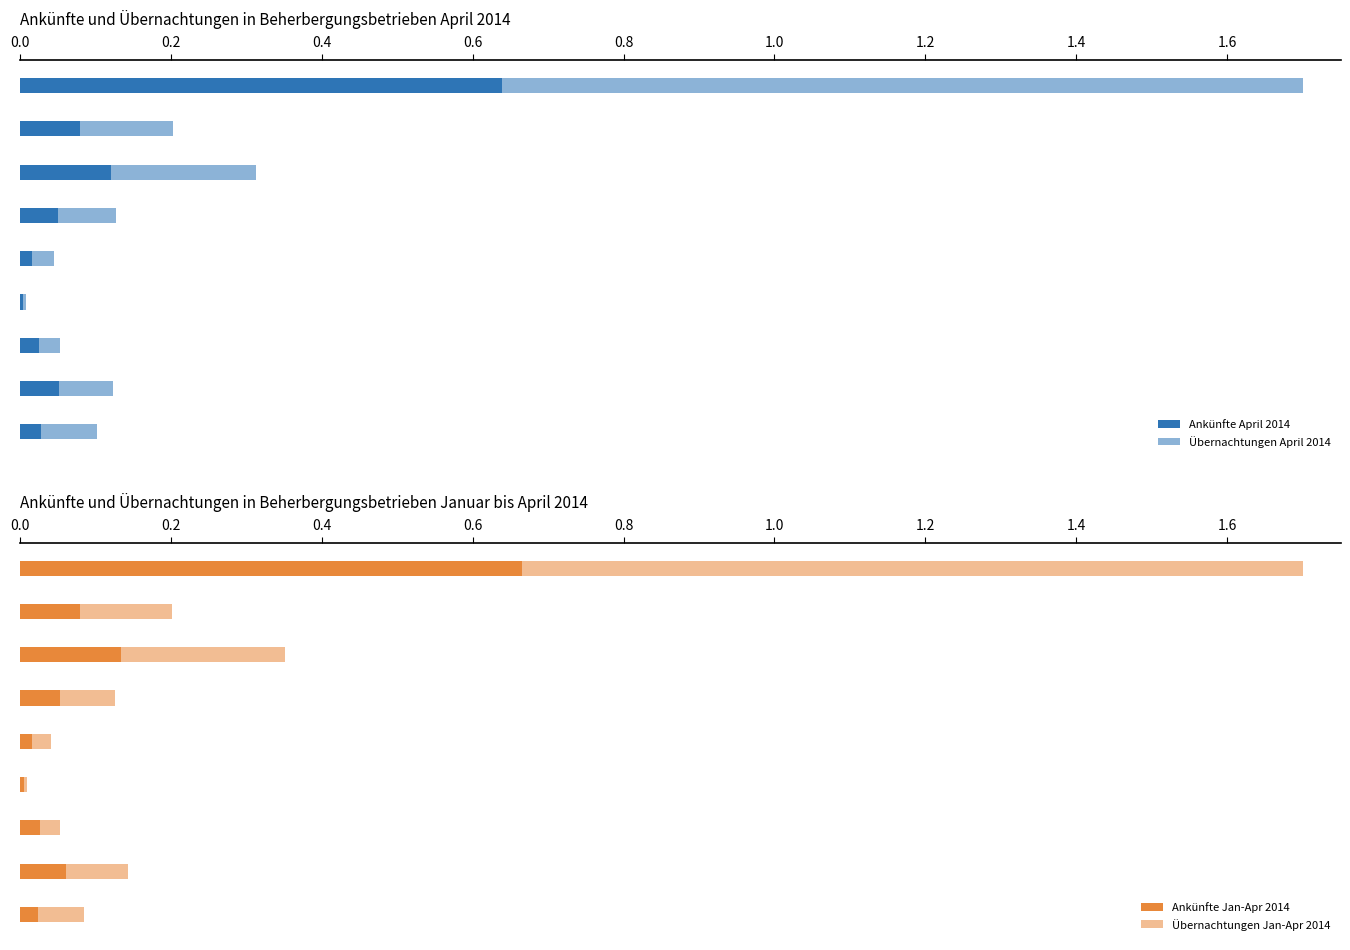

Reading left to right, what are all the values shown in this chart?

Ankünfte April 2014: 0.6	0.1	0.1	0.1	0.0	0.0	0.0	0.1	0.0
Übernachtungen April 2014: 1.7	0.2	0.3	0.1	0.0	0.0	0.1	0.1	0.1
Ankünfte Jan-Apr 2014: 0.7	0.1	0.1	0.1	0.0	0.0	0.0	0.1	0.0
Übernachtungen Jan-Apr 2014: 1.7	0.2	0.4	0.1	0.0	0.0	0.1	0.1	0.1